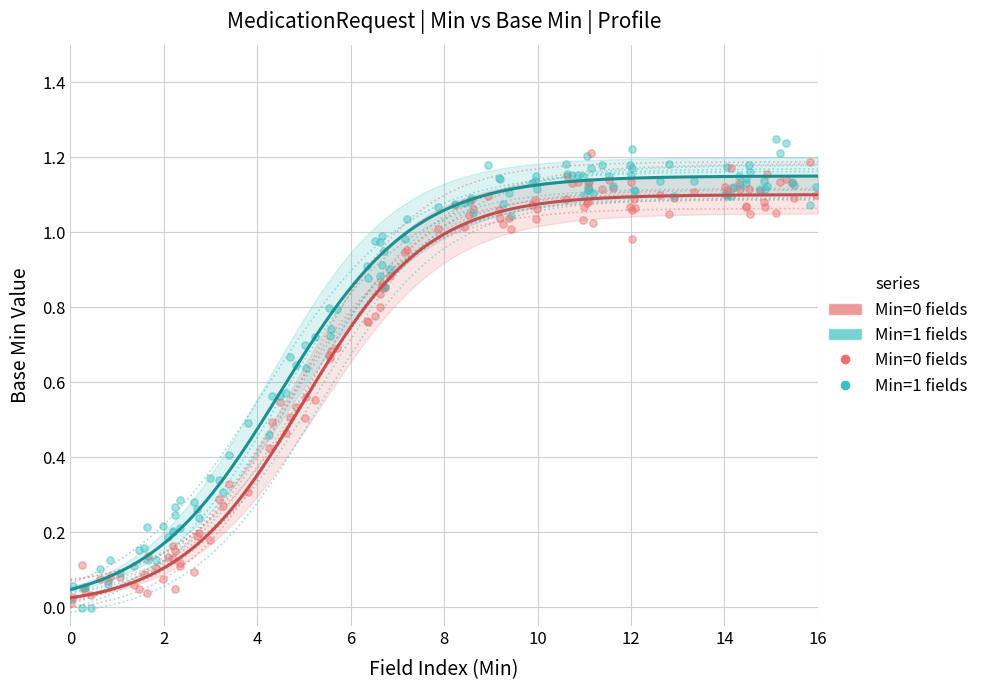

Which series has the largest total across all categories?

Min=1 fields